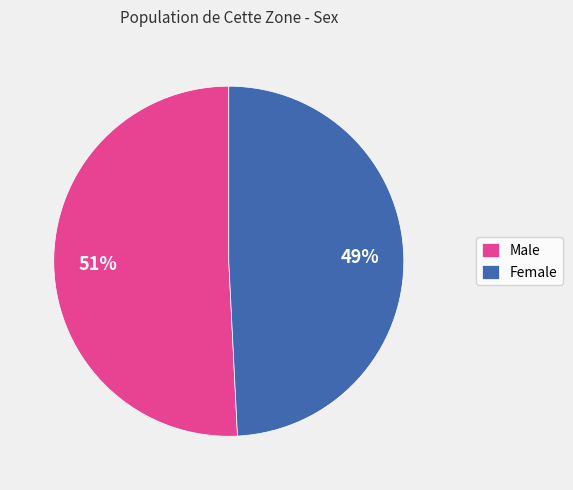

Does any single category account for the majority?

Yes